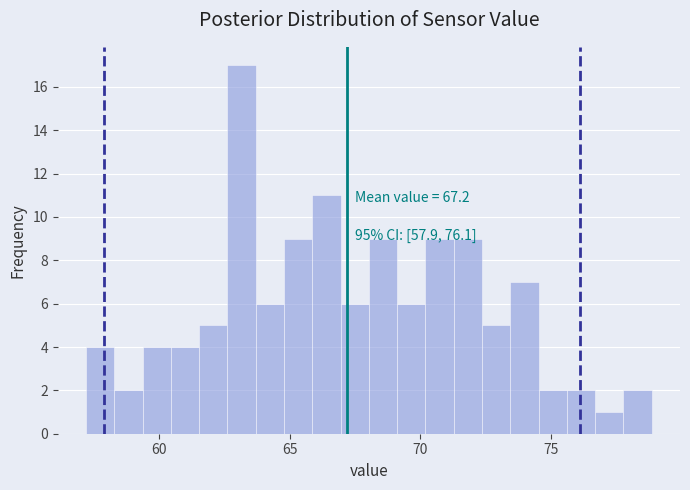

Read against the x-axis, roughly where is the centre of the tallest bar?

63.0